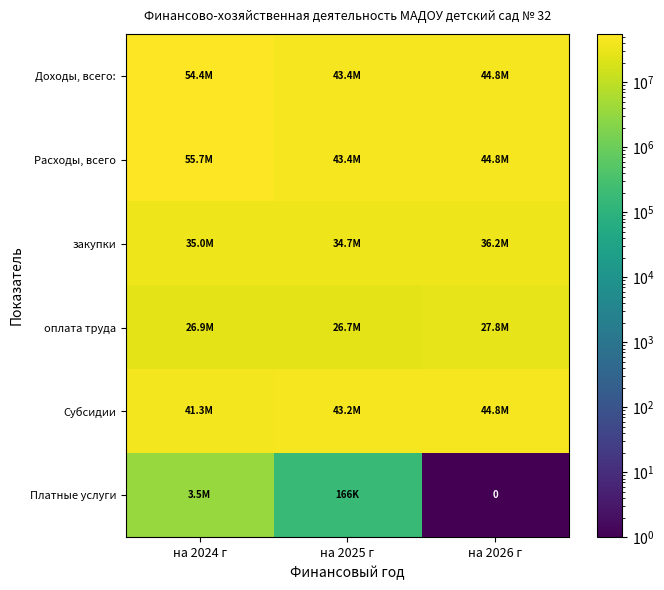

How many values in the Доходы, всего: series exceed 44823701?

2